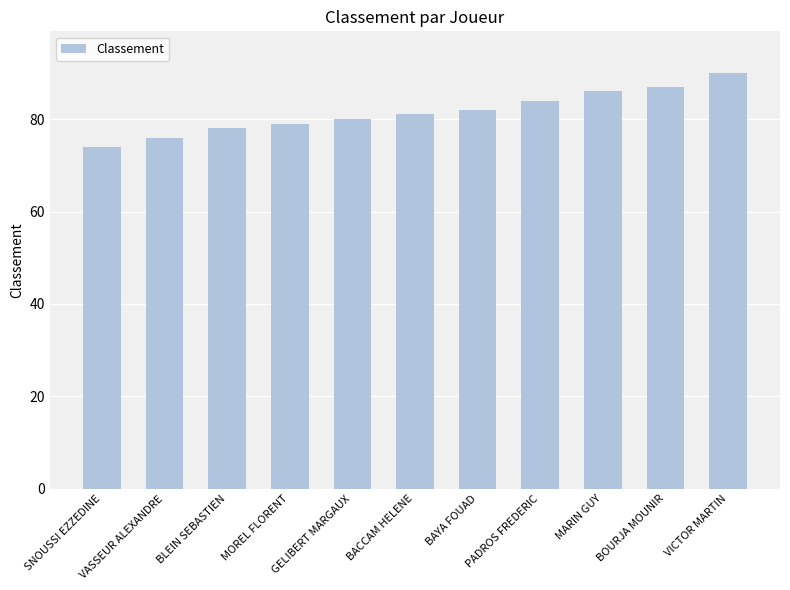

Approximately how many times larger is the value at BAYA FOUAD compared to VASSEUR ALEXANDRE?

1.1